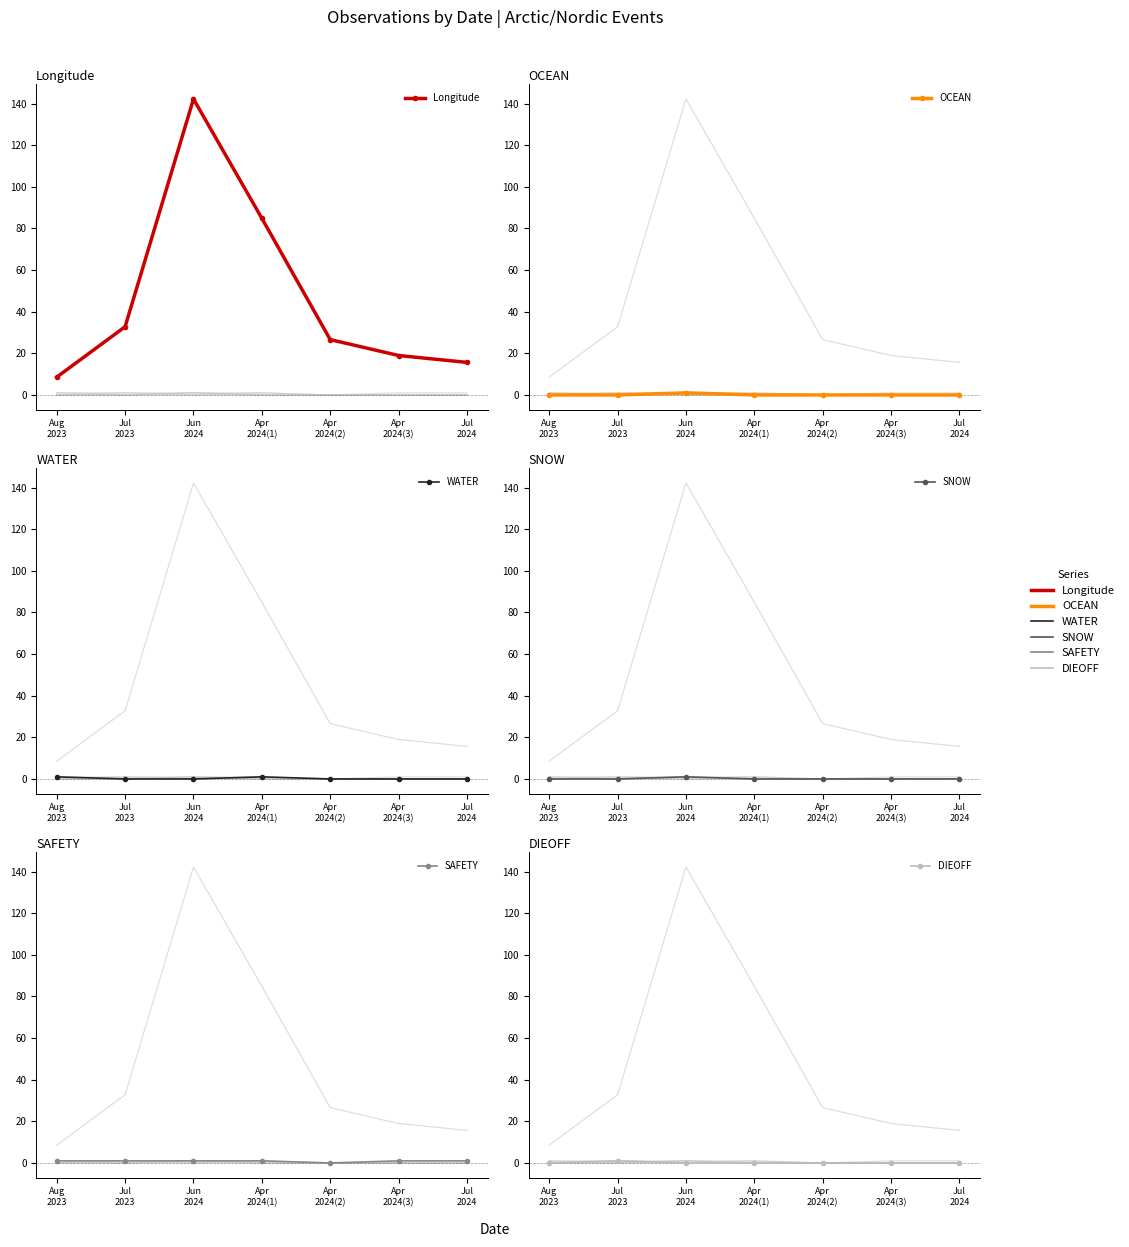

Where is the first local maximum for SNOW?

Jun
2024